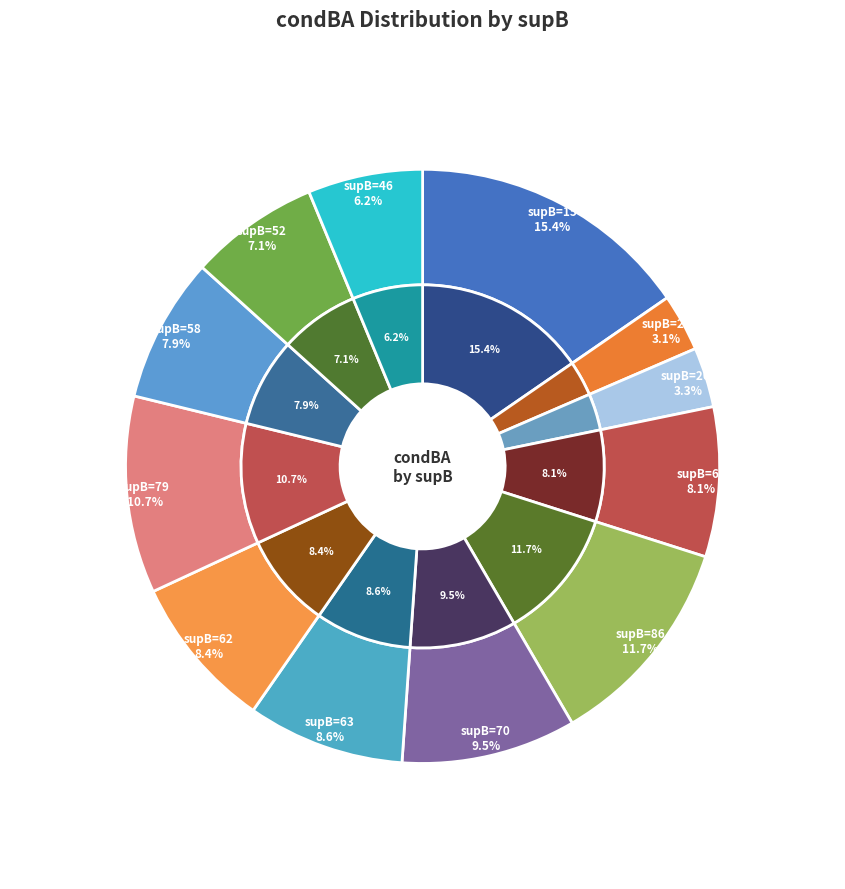

To the nearest percent, what percentage of the pie is 58?

8%